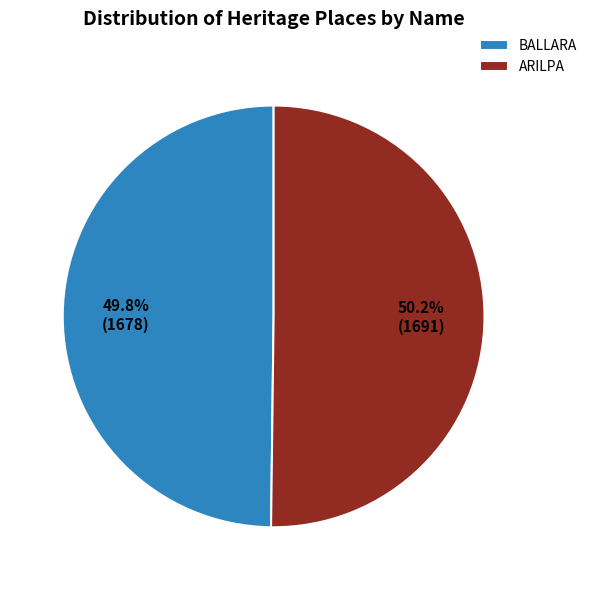

What percentage do BALLARA and ARILPA together represent?

100.0%